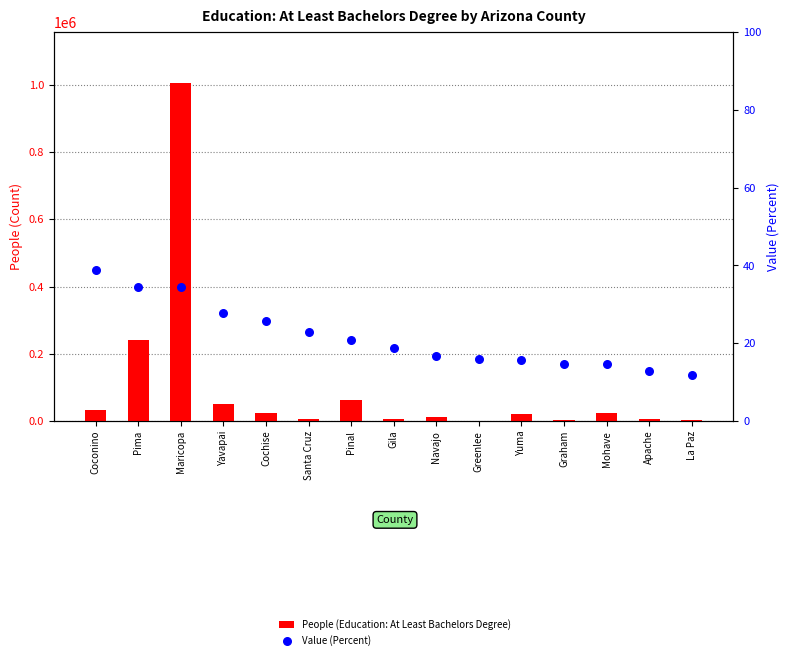

Which series has the largest total across all categories?

People (Education: At Least Bachelors Degree)